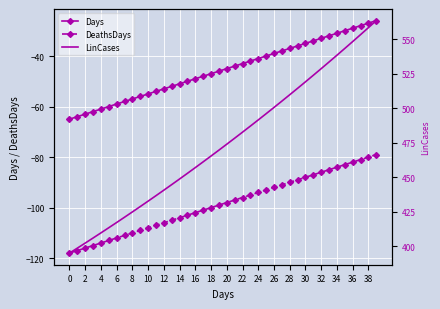

What is the maximum value shown in the chart?

563.3